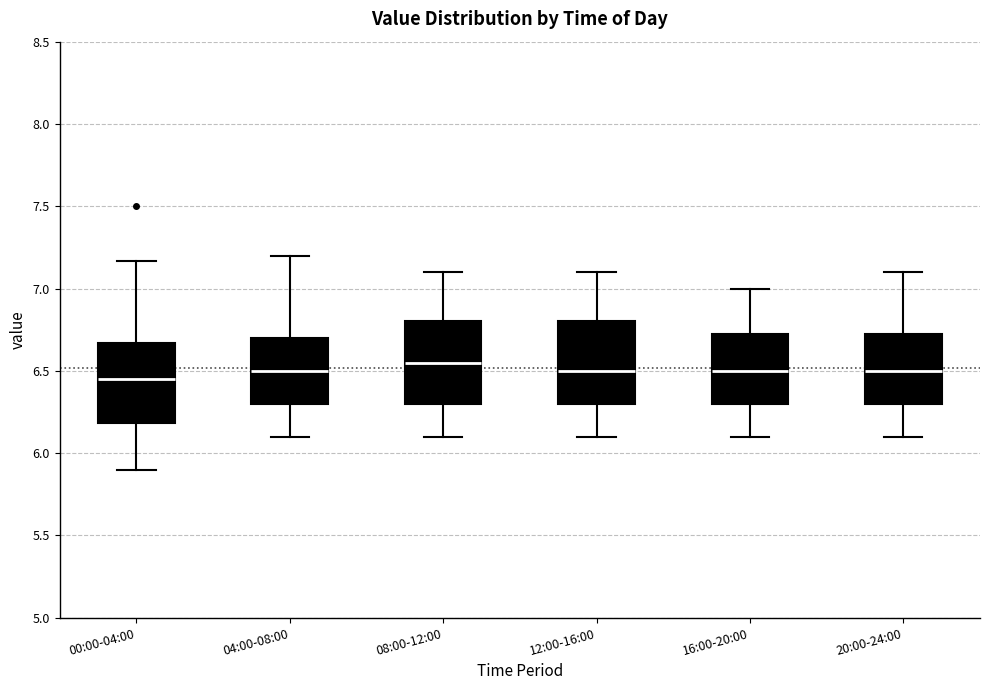

Where is the upper edge of the box for 04:00-08:00 on the y-axis? The values are not printed on the chart, so give them approximately, as read against the axis.

6.70